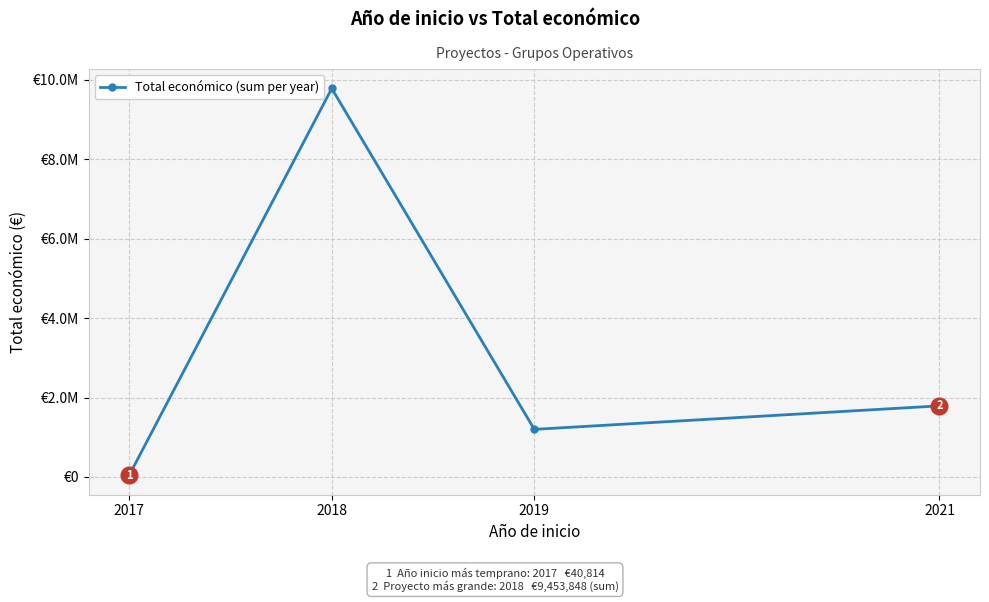

Does the chart have visible grid lines?

Yes